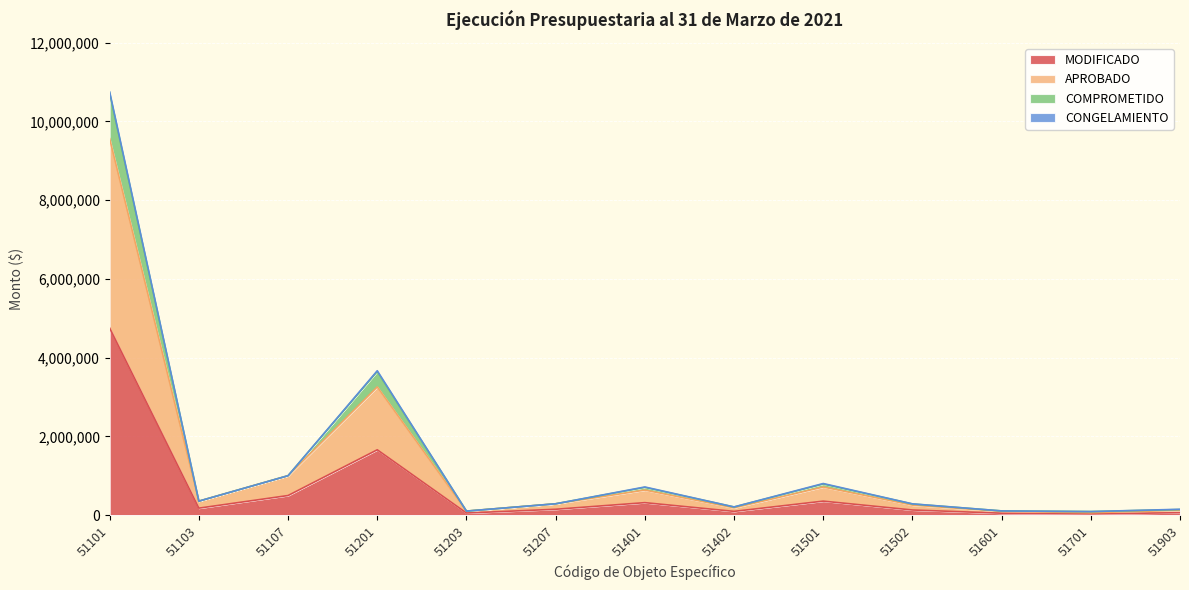

True or false: COMPROMETIDO and MODIFICADO intersect in this chart.

False